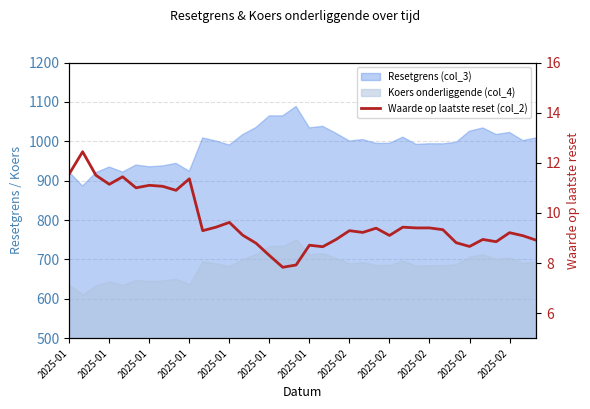

How many interior local valleys (lower than both neighbors) does the data have?

10